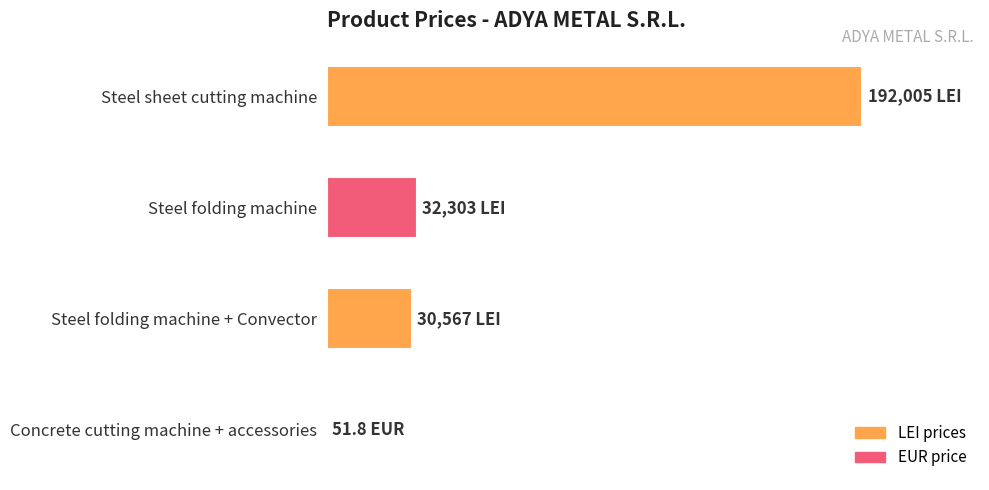

Are the bars horizontal?

Yes